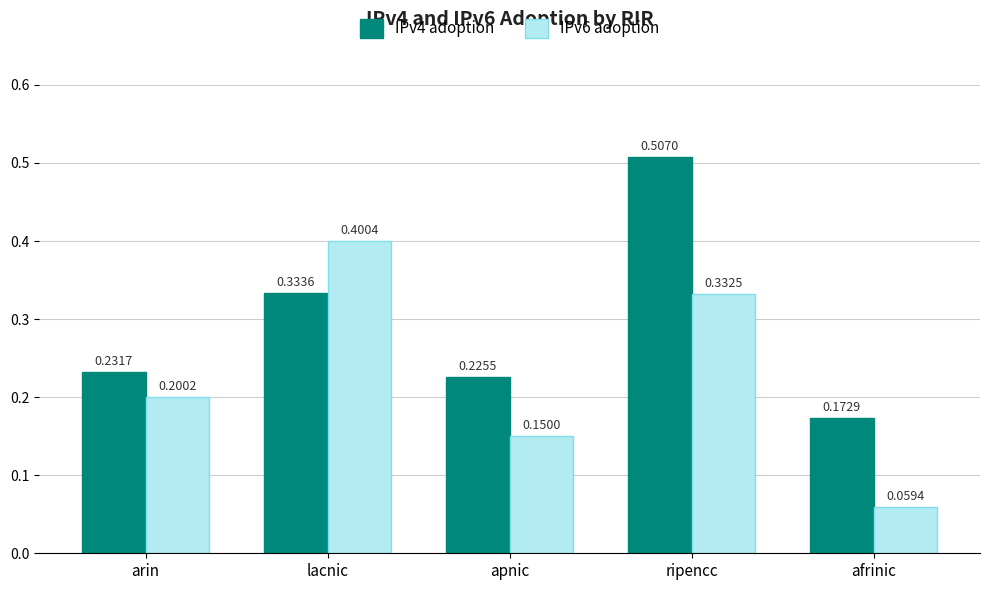

Where is IPv4 adoption nearest to the value 0?

afrinic